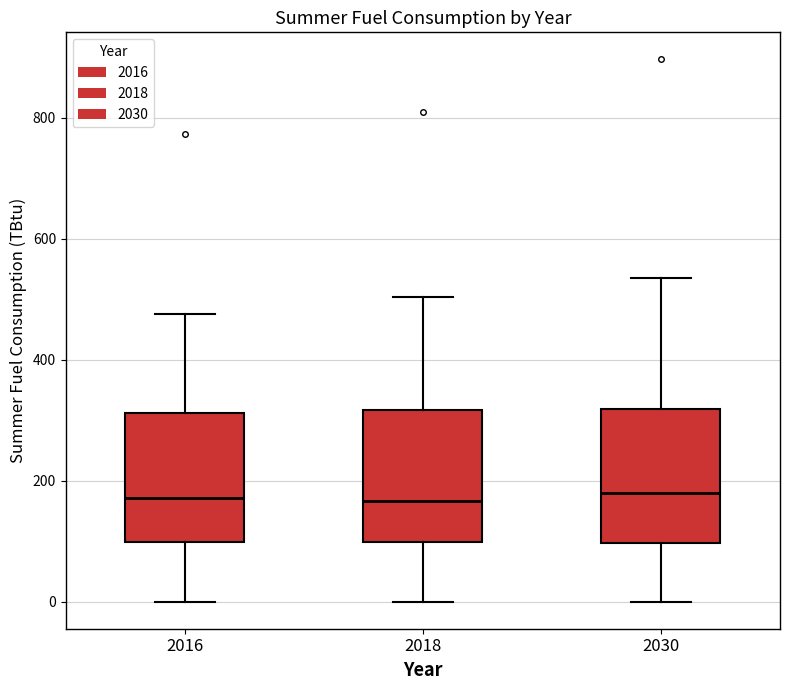

Reading left to right, transcribe this box plot: for each box, give where its median line is, the range the box spans, and where its two whiskers end, as read against the y-axis. The values are not printed on the chart, so give them approximately, as read against the axis.

2016: median 180, box 100 to 320, whiskers 0 to 480
2018: median 160, box 100 to 320, whiskers 0 to 500
2030: median 180, box 100 to 320, whiskers 0 to 540